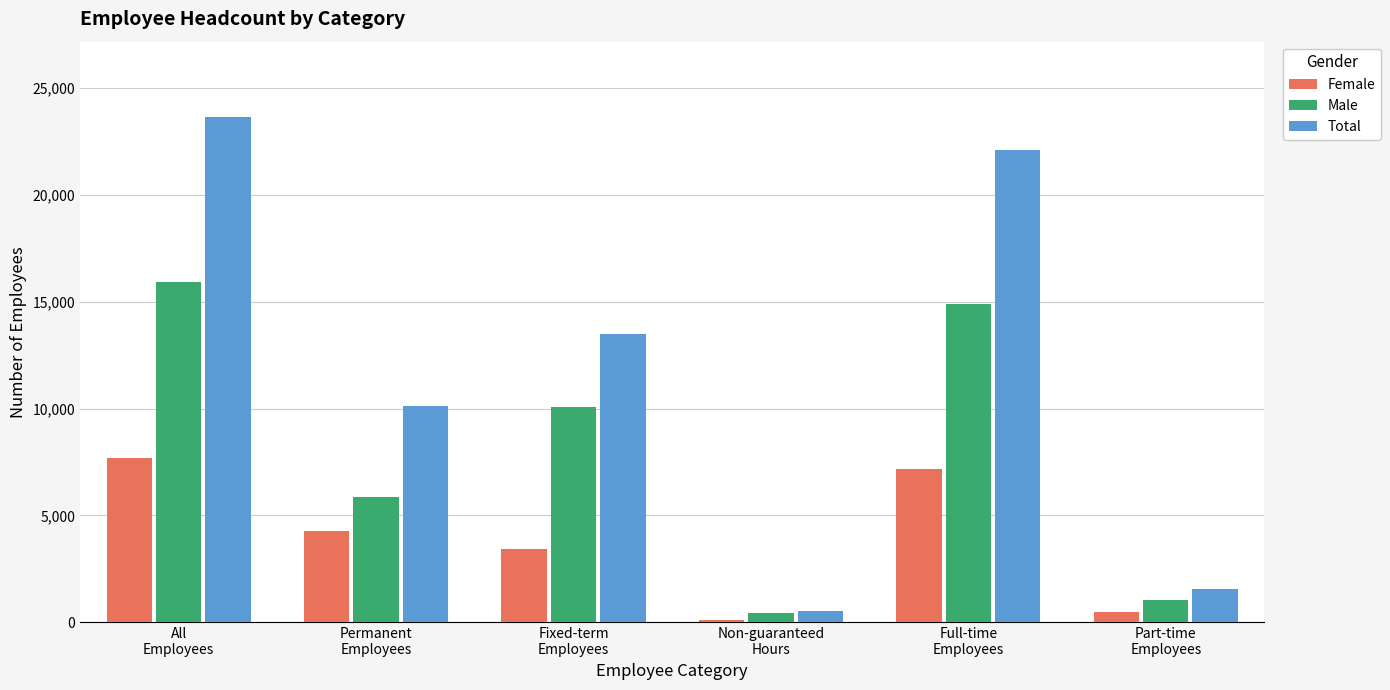

What is the value of the Total bar at the 2nd from the left?

10119